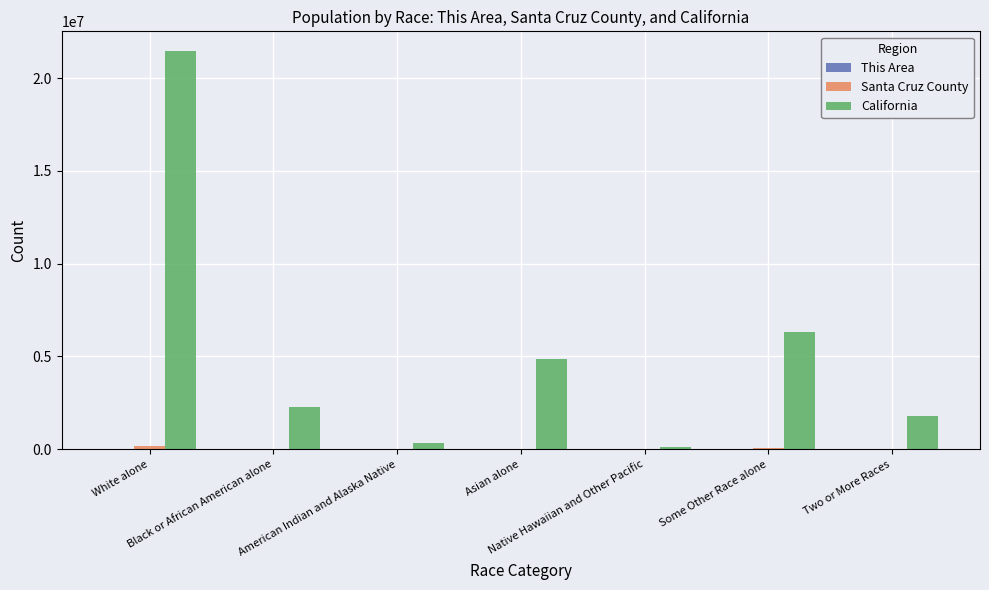

Does the chart contain stacked bars?

No